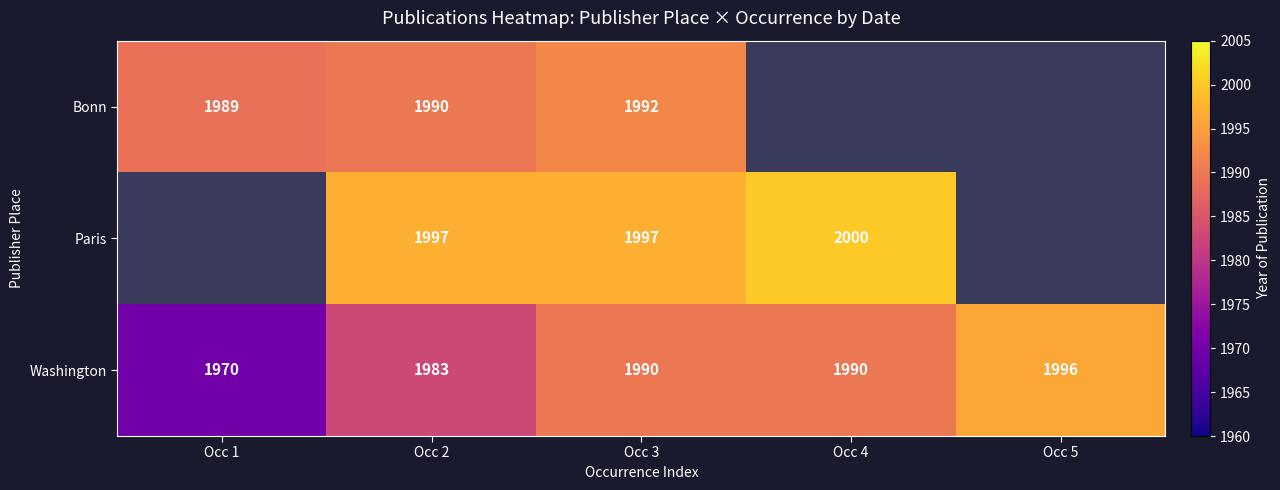

Count the number of categories in the chart.

5